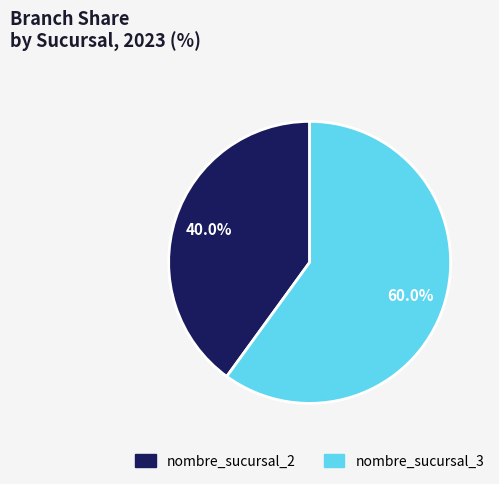

How many slices are in this pie chart?

2